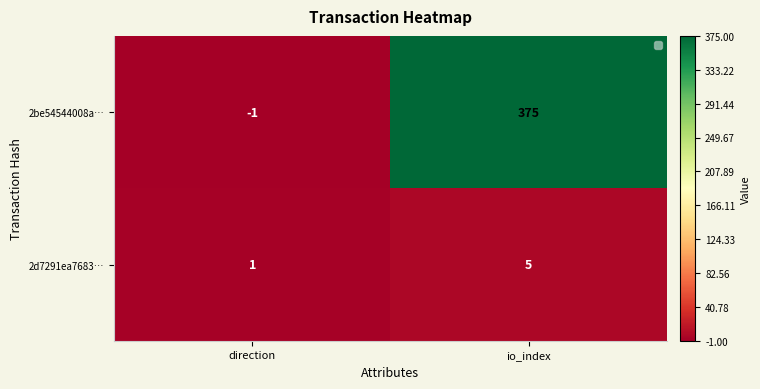

Which series has the largest total across all categories?

2be54544008a…